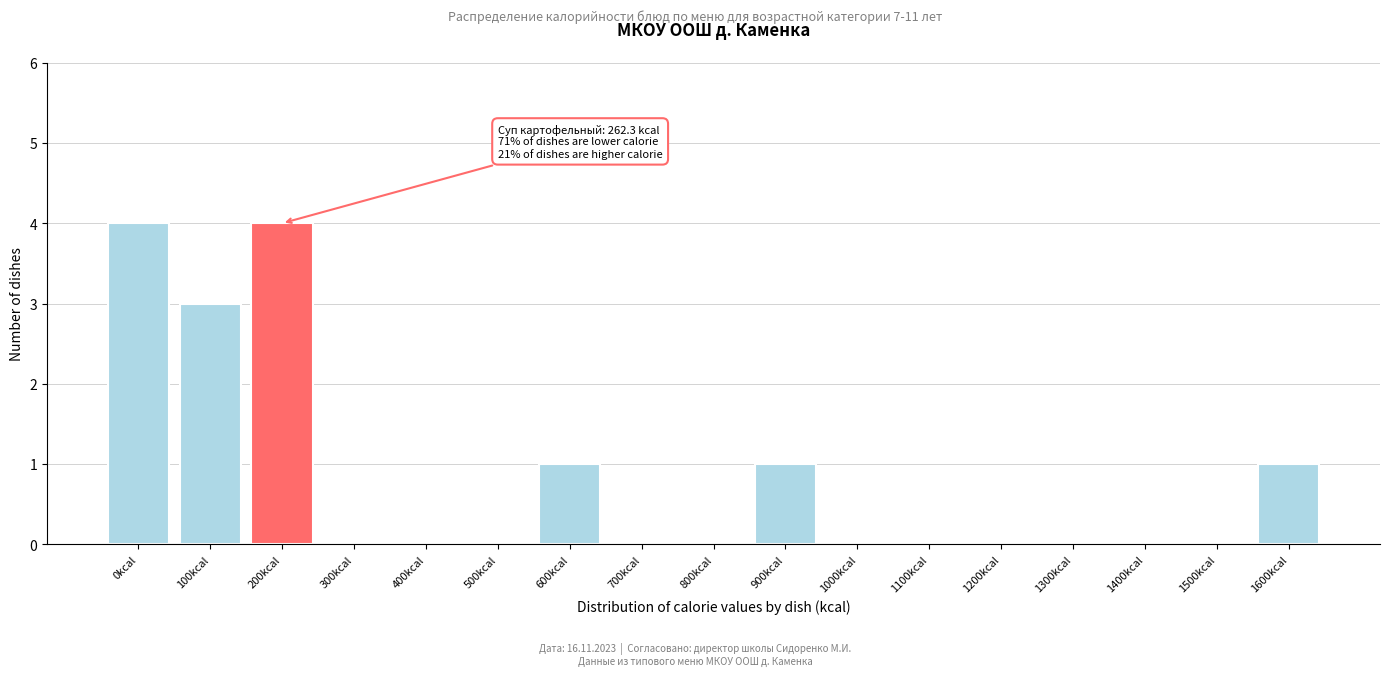

Reading left to right, what are all the values shown in this chart?

0kcal=4	100kcal=3	200kcal=4	300kcal=0	400kcal=0	500kcal=0	600kcal=1	700kcal=0	800kcal=0	900kcal=1	1000kcal=0	1100kcal=0	1200kcal=0	1300kcal=0	1400kcal=0	1500kcal=0	1600kcal=1